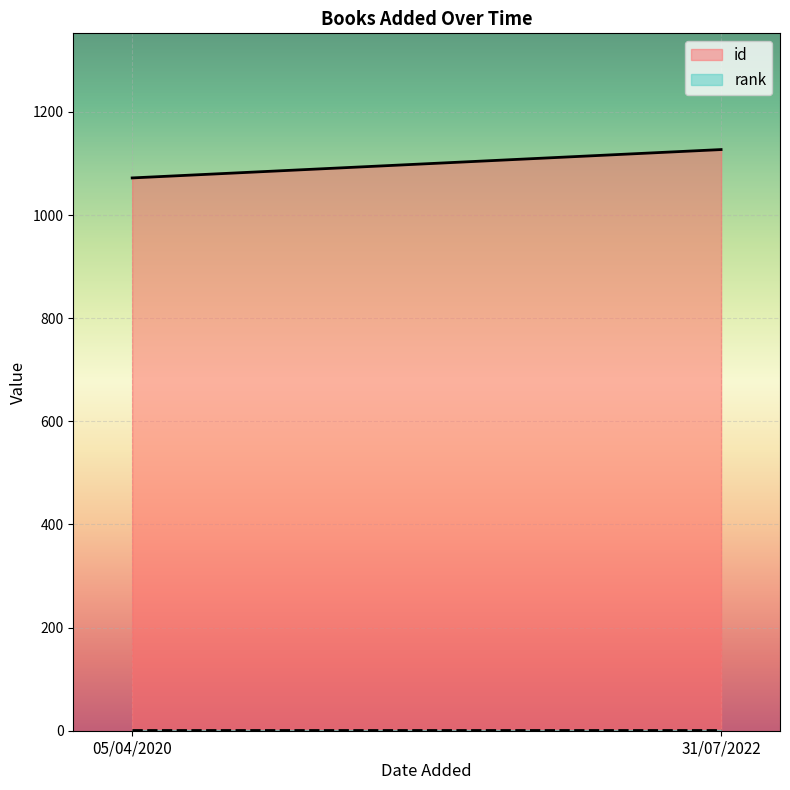

What are all the series names shown in the legend?

id, rank